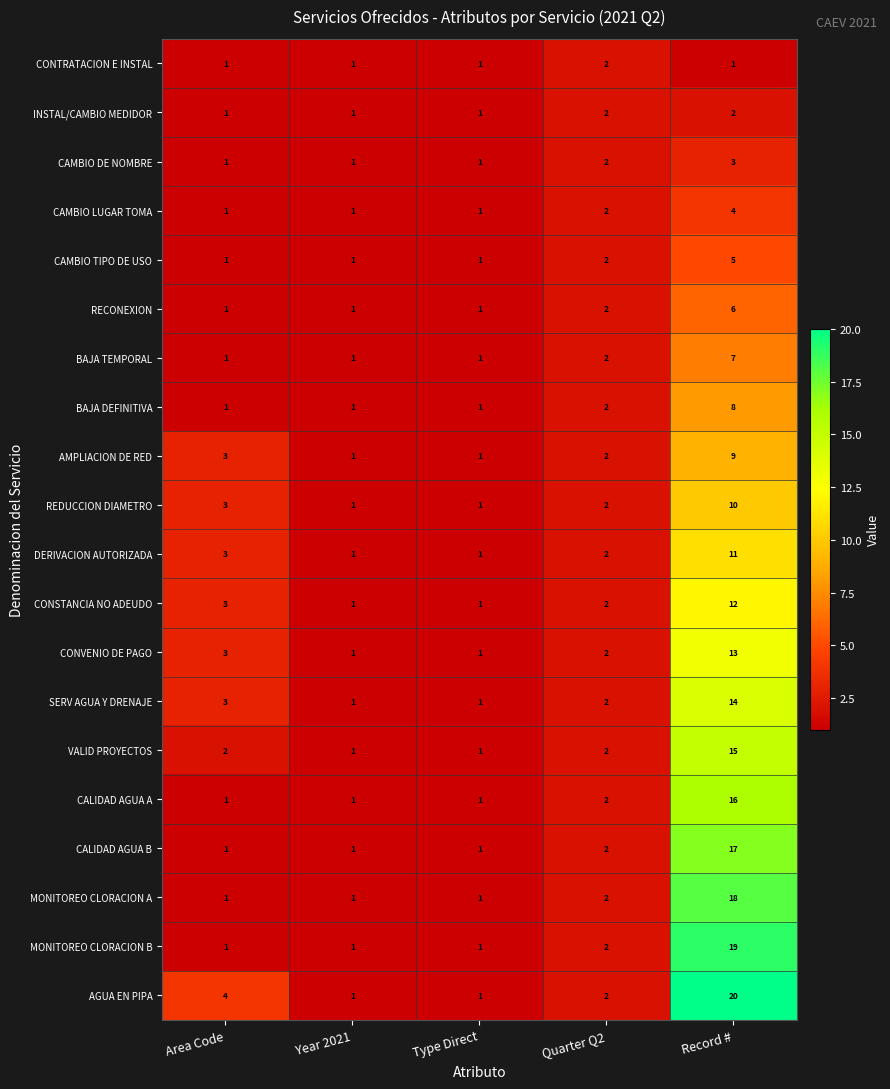

What is the difference between the maximum and minimum values in the CONSTANCIA NO ADEUDO series?

11